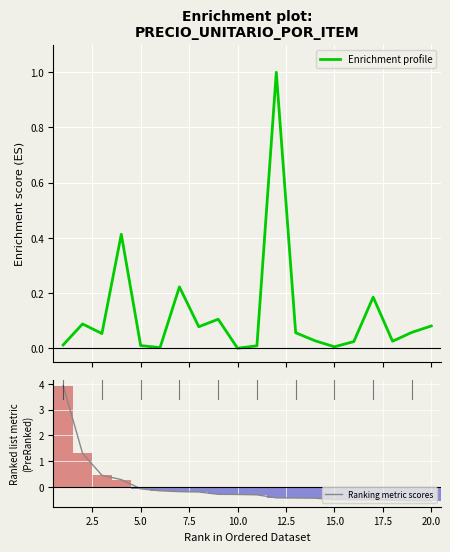

Is it true that Ranking metric scores equals -0.5 at 15.0?

True